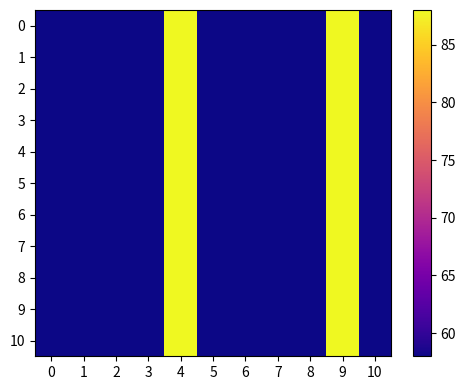

Reading right to left, list all the values displayed in this chart.

0: 10=58.0	9=88.0	8=58.0	7=58.0	6=58.0	5=58.0	4=88.0	3=58.0	2=58.0	1=58.0	0=58.0
1: 10=58.0	9=88.0	8=58.0	7=58.0	6=58.0	5=58.0	4=88.0	3=58.0	2=58.0	1=58.0	0=58.0
2: 10=58.0	9=88.0	8=58.0	7=58.0	6=58.0	5=58.0	4=88.0	3=58.0	2=58.0	1=58.0	0=58.0
3: 10=58.0	9=88.0	8=58.0	7=58.0	6=58.0	5=58.0	4=88.0	3=58.0	2=58.0	1=58.0	0=58.0
4: 10=58.0	9=88.0	8=58.0	7=58.0	6=58.0	5=58.0	4=88.0	3=58.0	2=58.0	1=58.0	0=58.0
5: 10=58.0	9=88.0	8=58.0	7=58.0	6=58.0	5=58.0	4=88.0	3=58.0	2=58.0	1=58.0	0=58.0
6: 10=58.0	9=88.0	8=58.0	7=58.0	6=58.0	5=58.0	4=88.0	3=58.0	2=58.0	1=58.0	0=58.0
7: 10=58.0	9=88.0	8=58.0	7=58.0	6=58.0	5=58.0	4=88.0	3=58.0	2=58.0	1=58.0	0=58.0
8: 10=58.0	9=88.0	8=58.0	7=58.0	6=58.0	5=58.0	4=88.0	3=58.0	2=58.0	1=58.0	0=58.0
9: 10=58.0	9=88.0	8=58.0	7=58.0	6=58.0	5=58.0	4=88.0	3=58.0	2=58.0	1=58.0	0=58.0
10: 10=58.0	9=88.0	8=58.0	7=58.0	6=58.0	5=58.0	4=88.0	3=58.0	2=58.0	1=58.0	0=58.0